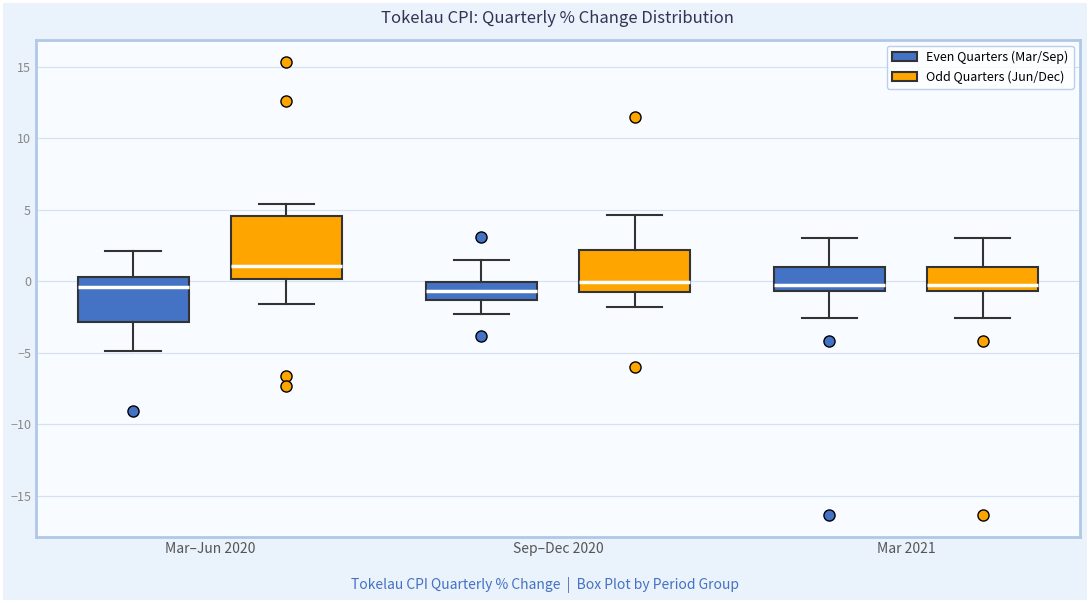

Reading left to right, read every box against the y-axis: the position of its median line, the range the box covers, and the ends of its whiskers. The values are not printed on the chart, so give them approximately, as read against the axis.

Mar–Jun 2020 (Even Quarters (Mar/Sep)): median -0.5, box -3.0 to 0.5, whiskers -5.0 to 2.0
Mar–Jun 2020 (Odd Quarters (Jun/Dec)): median 1.0, box 0.0 to 4.5, whiskers -1.5 to 5.5
Sep–Dec 2020 (Even Quarters (Mar/Sep)): median -0.5, box -1.5 to 0.0, whiskers -2.5 to 1.5
Sep–Dec 2020 (Odd Quarters (Jun/Dec)): median 0.0, box -0.5 to 2.0, whiskers -2.0 to 4.5
Mar 2021 (Even Quarters (Mar/Sep)): median 0.0, box -0.5 to 1.0, whiskers -2.5 to 3.0
Mar 2021 (Odd Quarters (Jun/Dec)): median 0.0, box -0.5 to 1.0, whiskers -2.5 to 3.0